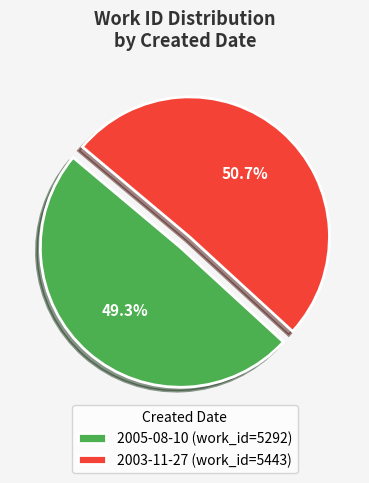

What is the ratio of the value at 2003-11-27 to the value at 2005-08-10?

1.0